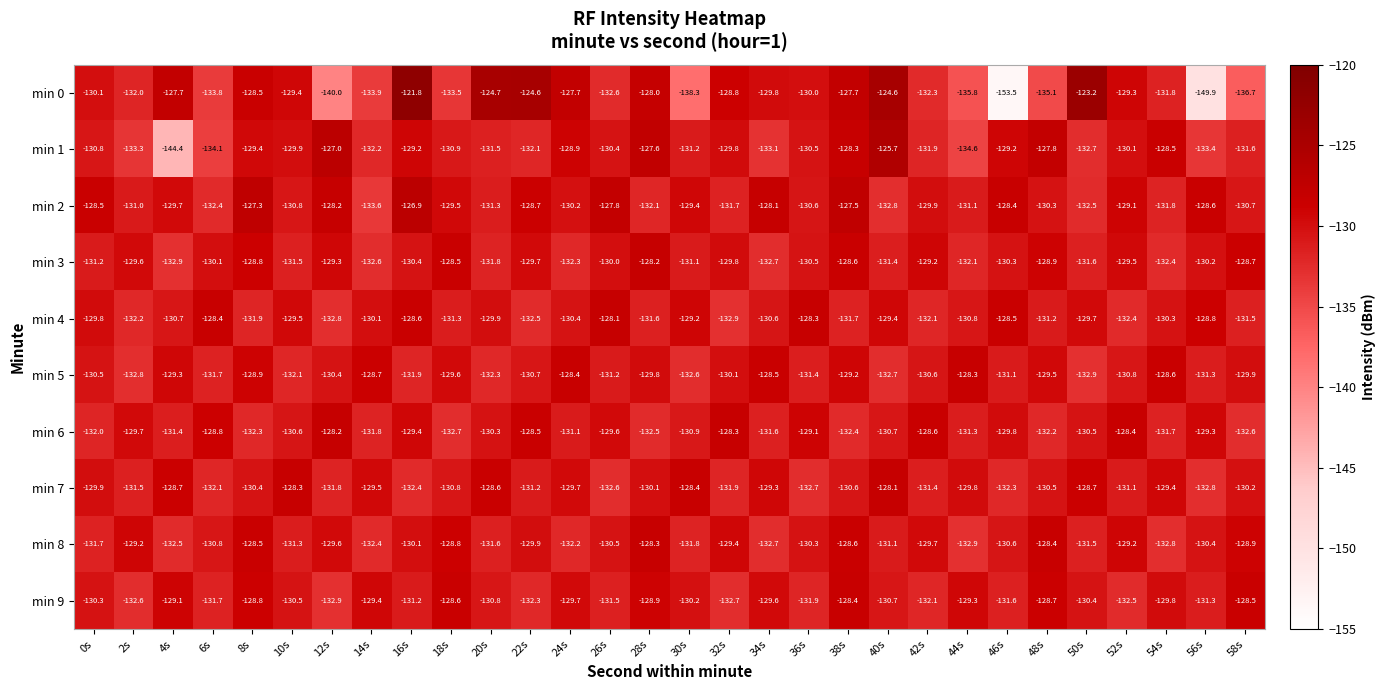

Count the number of categories in the chart.

30